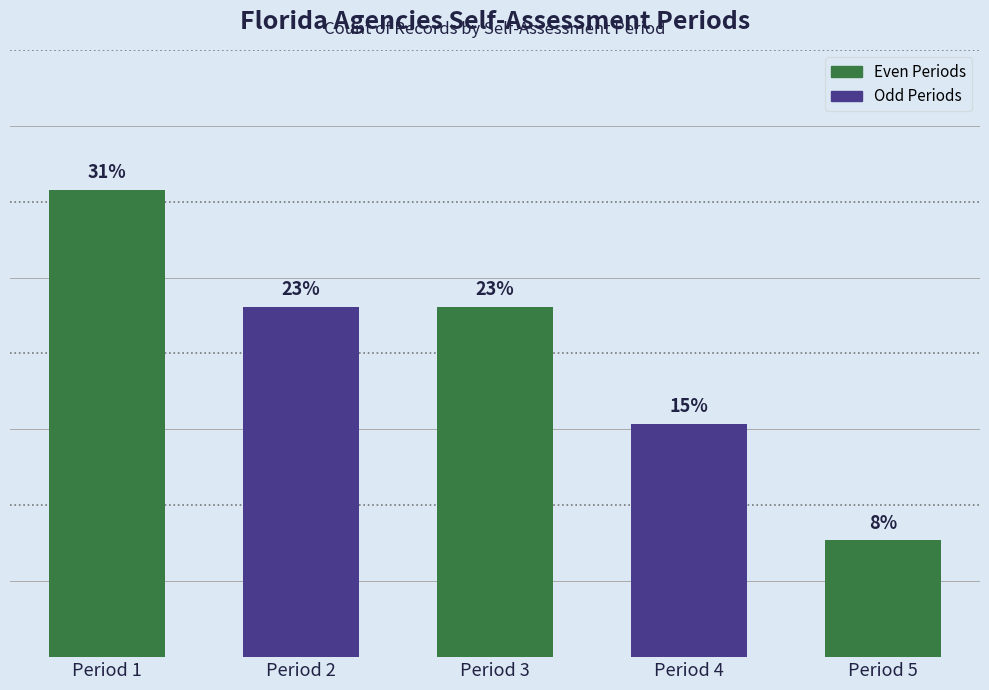

What is the sum of all values?

100.0